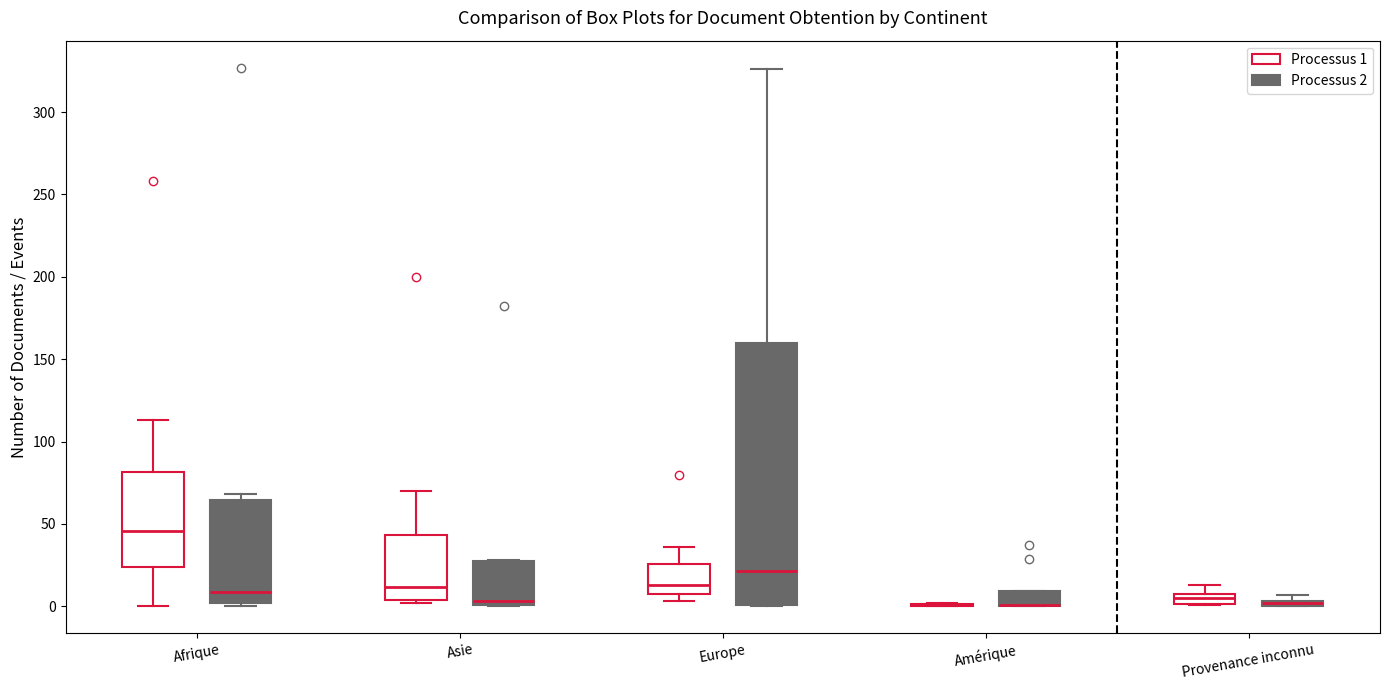

Comparing the boxes themselves (not the whiskers), which one is the tallest?

Europe (Processus 2)